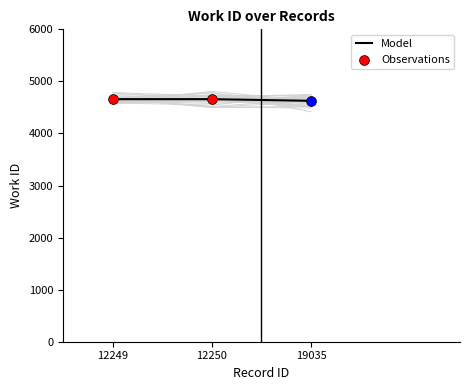

Between 12249 and 12250, which is larger?

12249